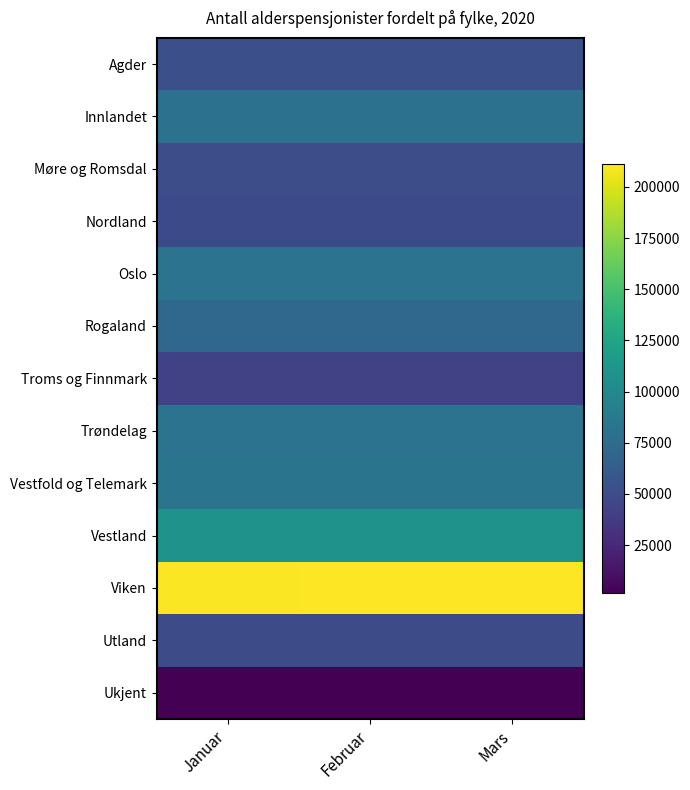

Rank the series by their maximum value, from highest to lowest.

Viken, Vestland, Vestfold og Telemark, Trøndelag, Oslo, Innlandet, Rogaland, Agder, Møre og Romsdal, Utland, Nordland, Troms og Finnmark, Ukjent